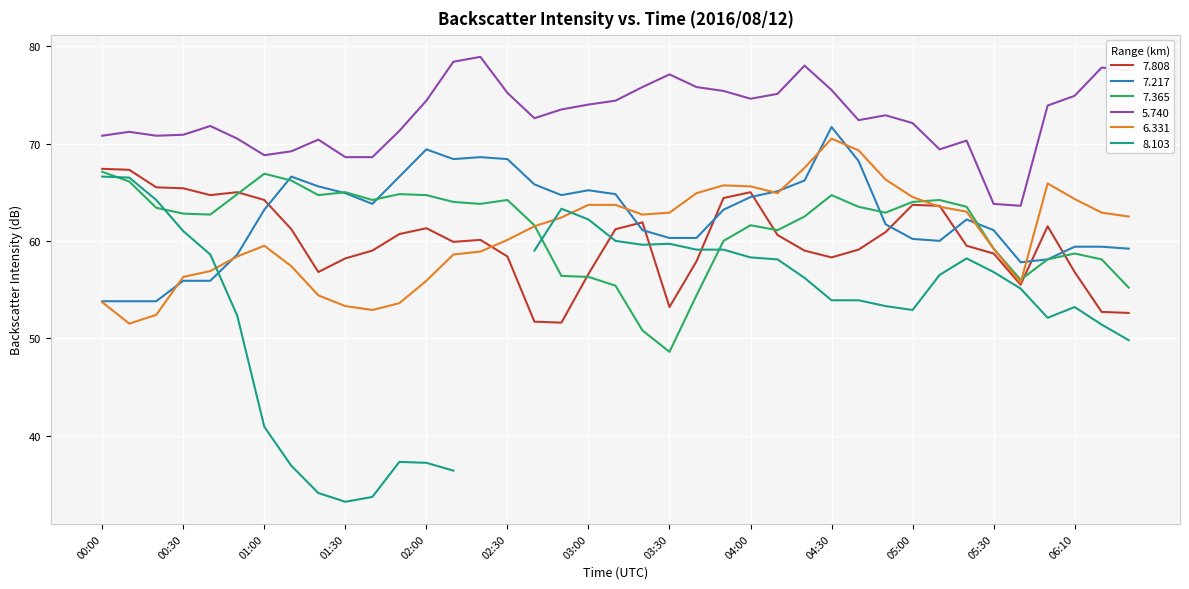

Which category has the highest value in the 6.331 series?

04:30